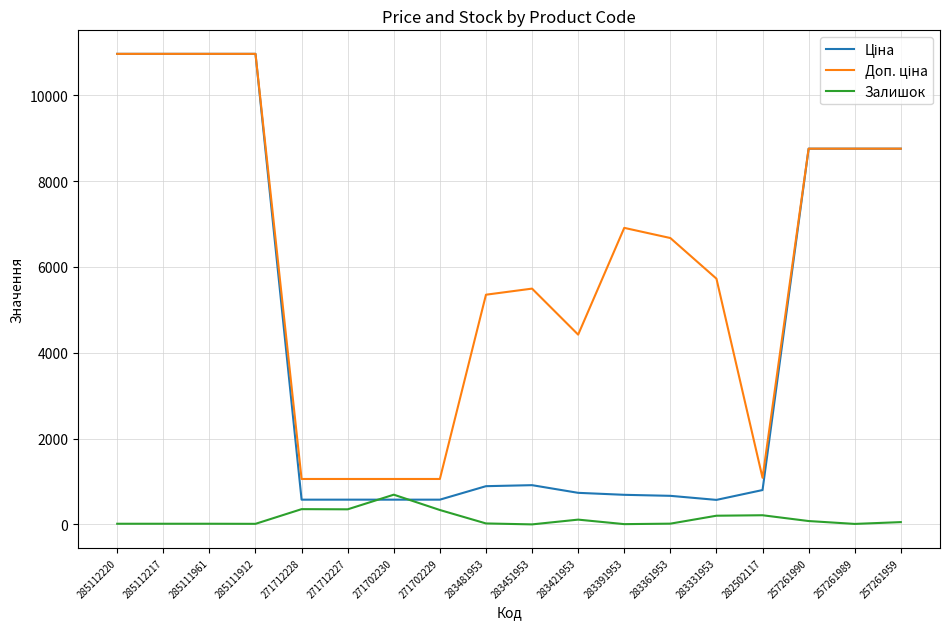

Is it true that Залишок equals 113.0 at 283421953?

True